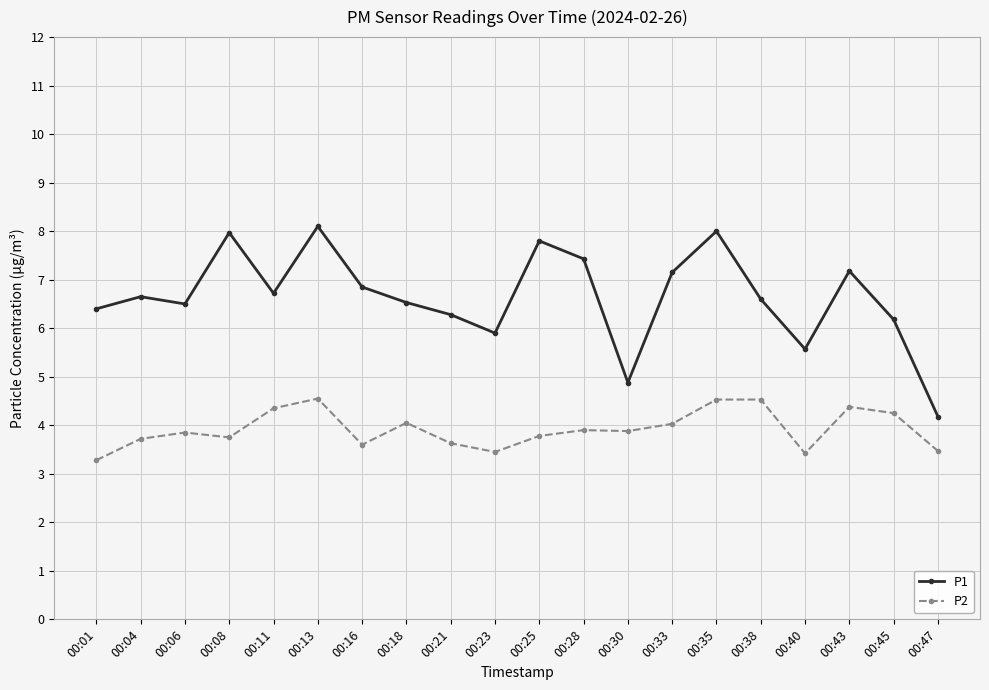

What is the maximum value shown in the chart?

8.1